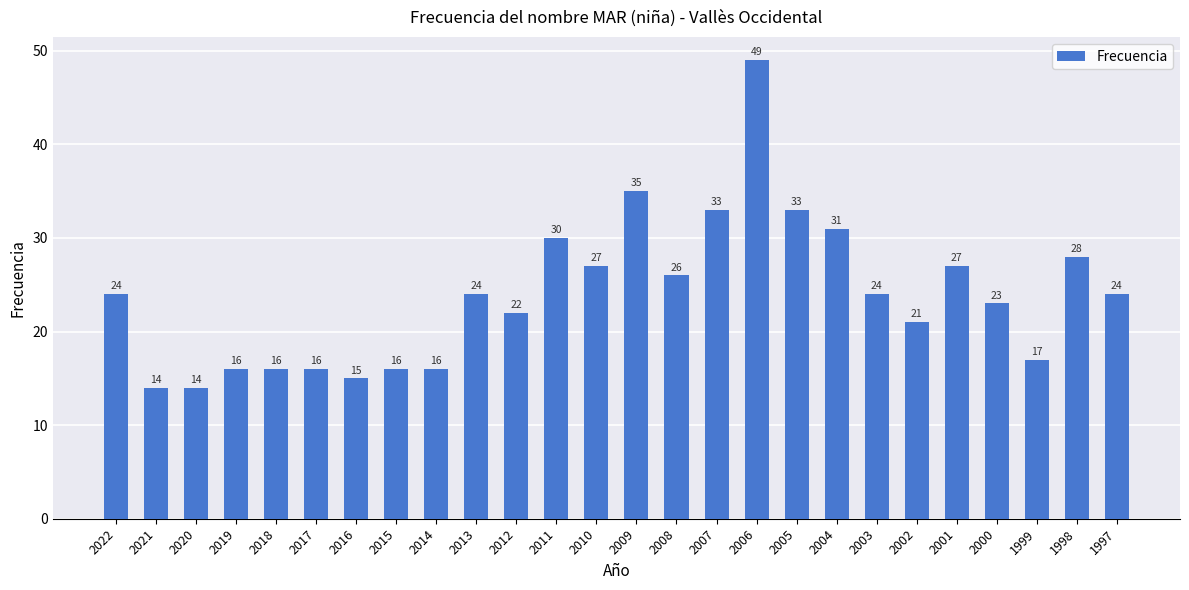

Reading left to right, what are all the values shown in this chart?

24	14	14	16	16	16	15	16	16	24	22	30	27	35	26	33	49	33	31	24	21	27	23	17	28	24